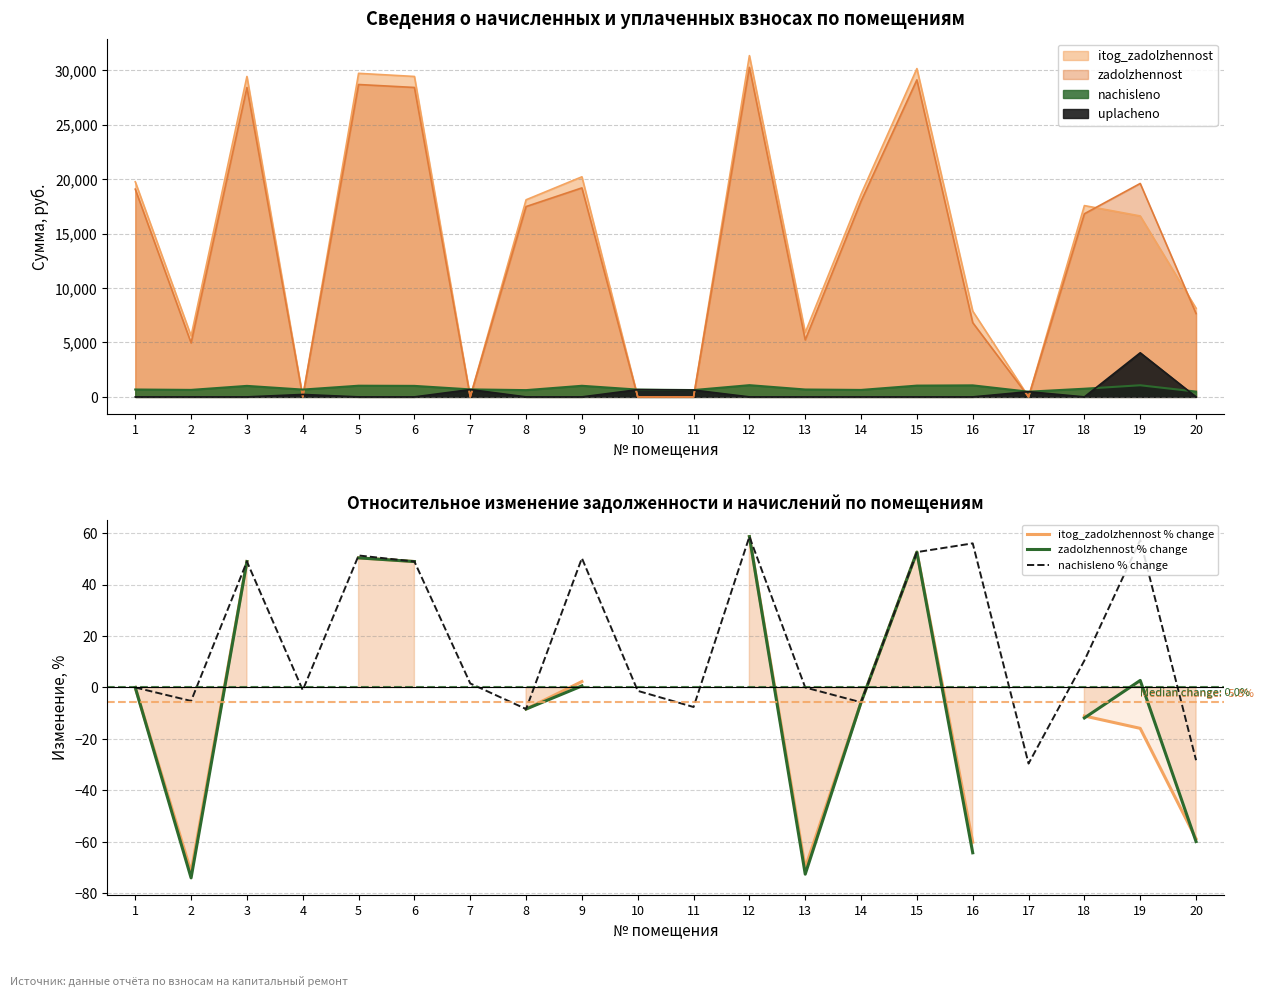

What is the maximum value for nachisleno % change?

58.6